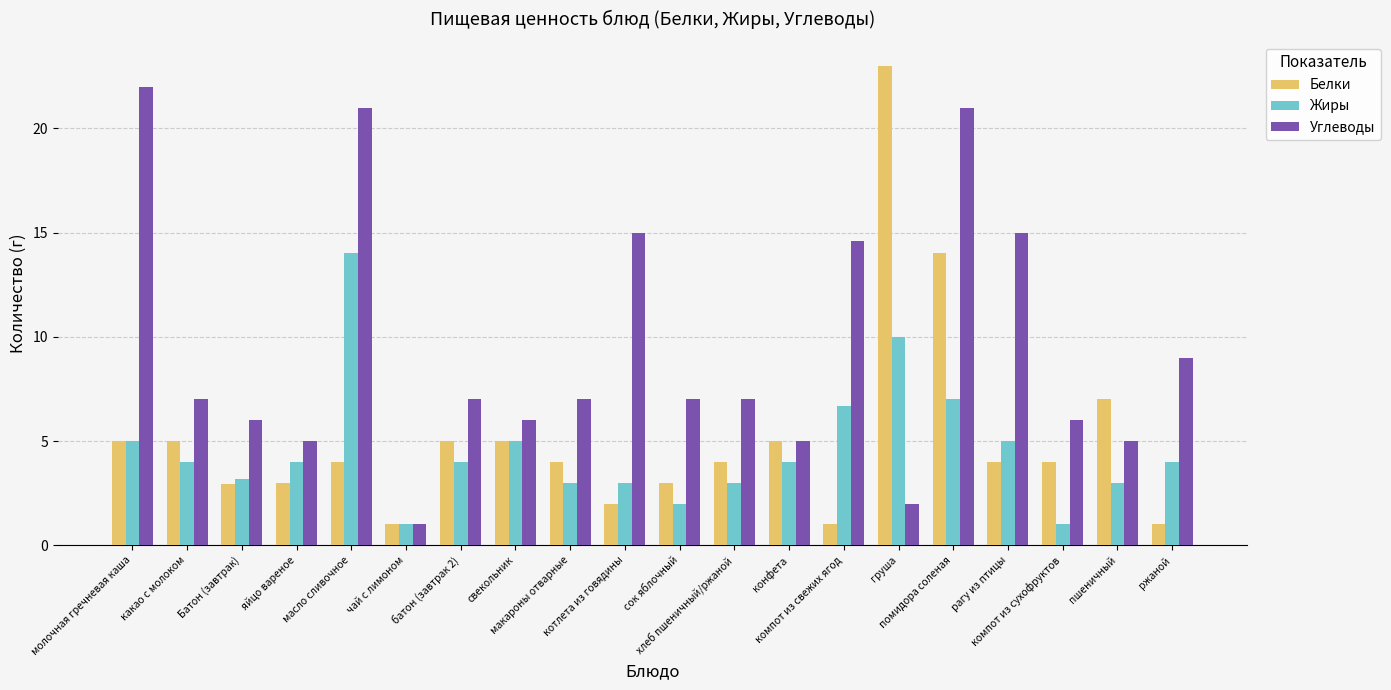

Which series has the largest total across all categories?

Углеводы